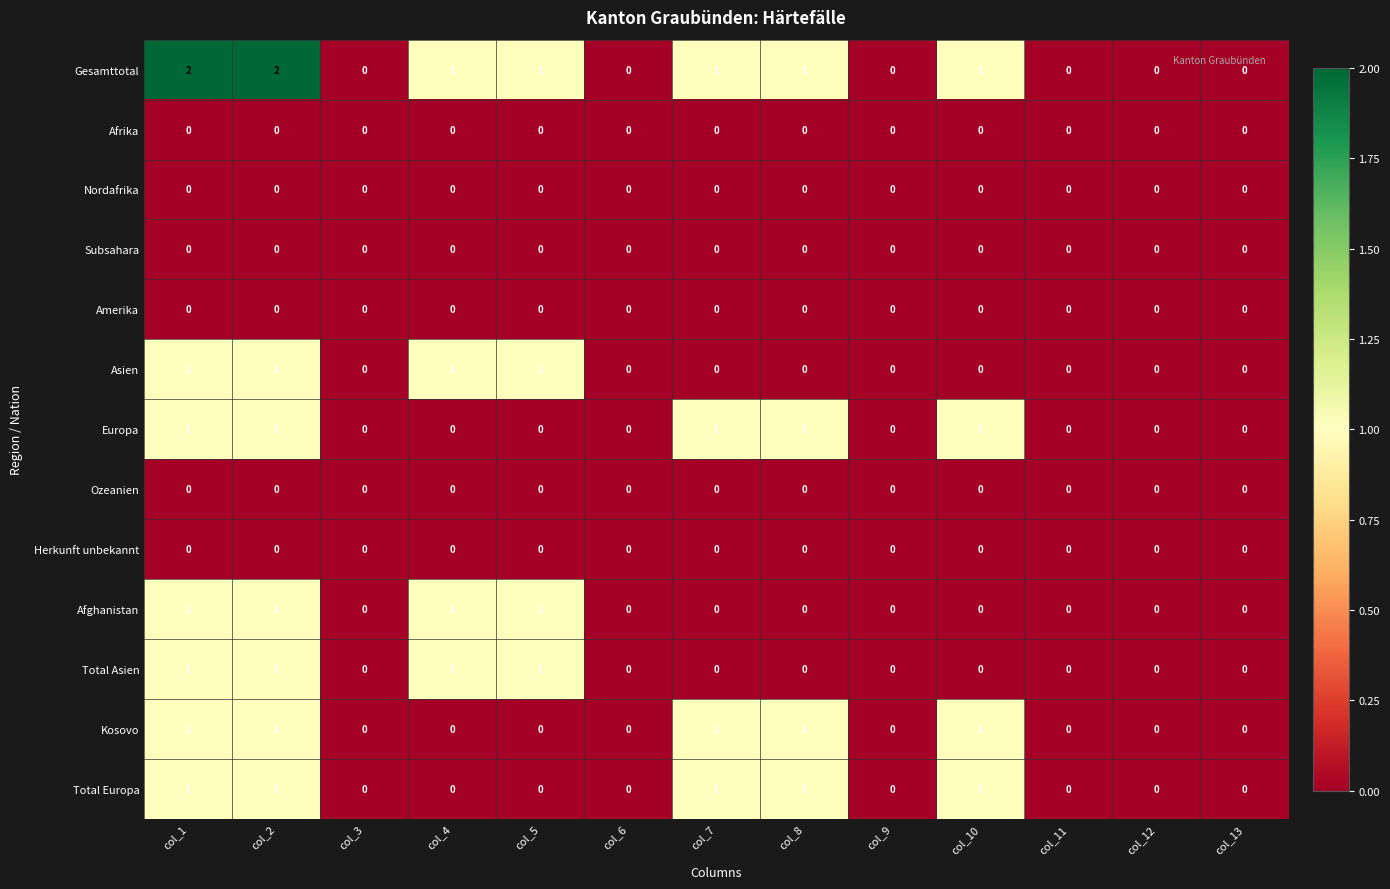

How many series are shown in this chart?

13